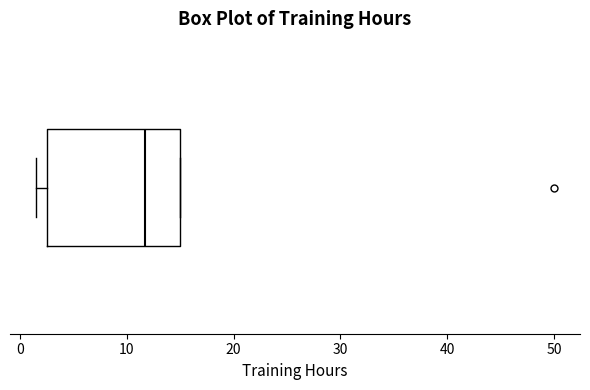

Where is the left edge of the box on the x-axis? The values are not printed on the chart, so give them approximately, as read against the axis.

3